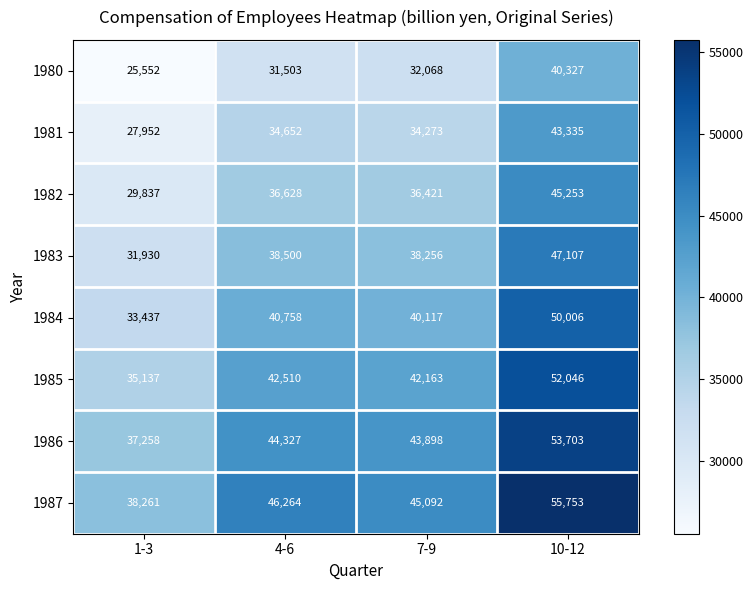

List the labels in order of 1987 value, smallest first.

1-3, 7-9, 4-6, 10-12